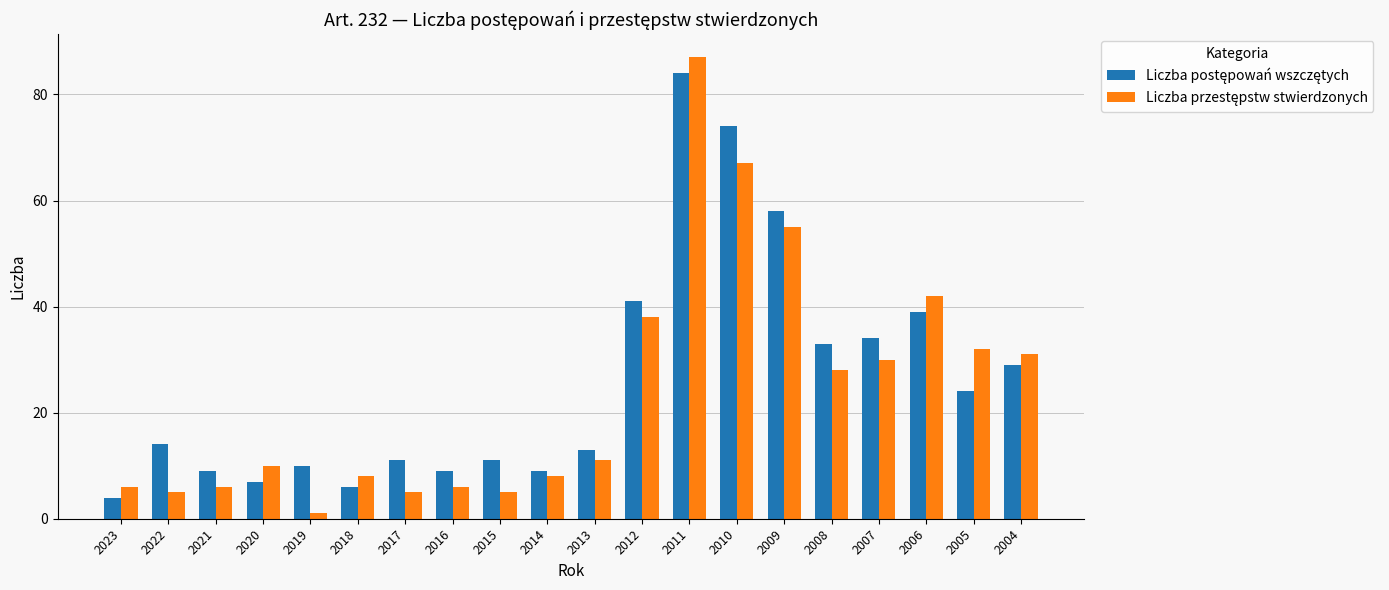

At which category is the sum across all series the highest?

2011